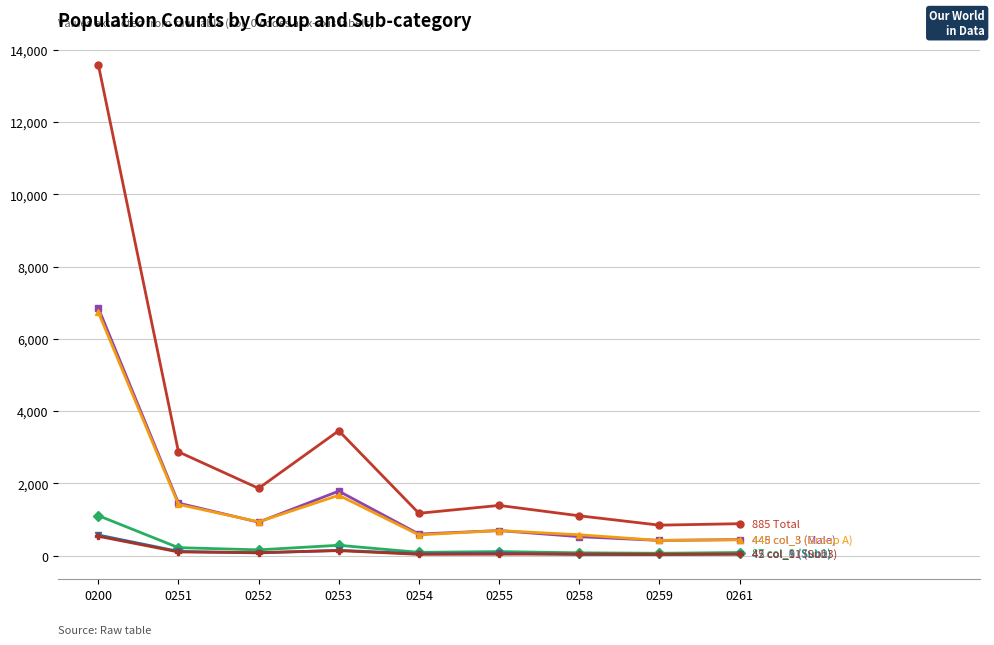

What is the greatest value displayed?

13594